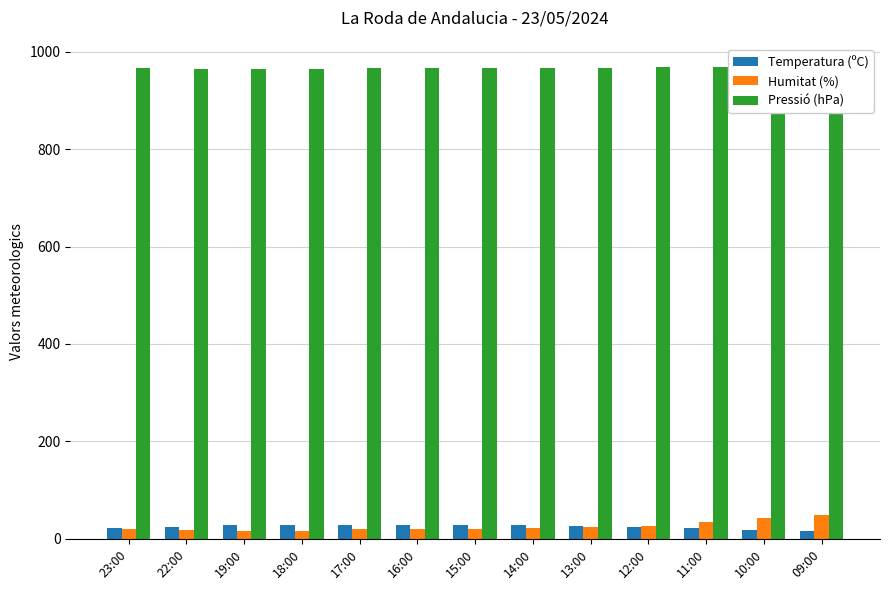

At which category is the sum across all series the highest?

09:00